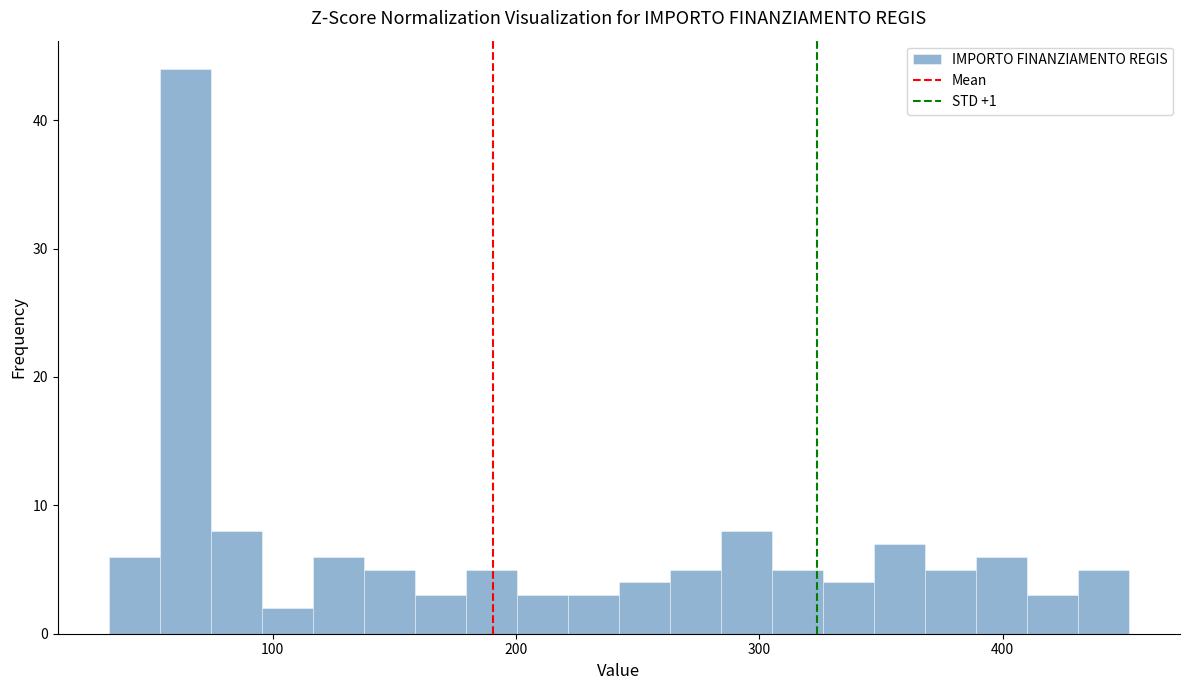

Read against the x-axis, roughly where is the centre of the tallest bar?

60